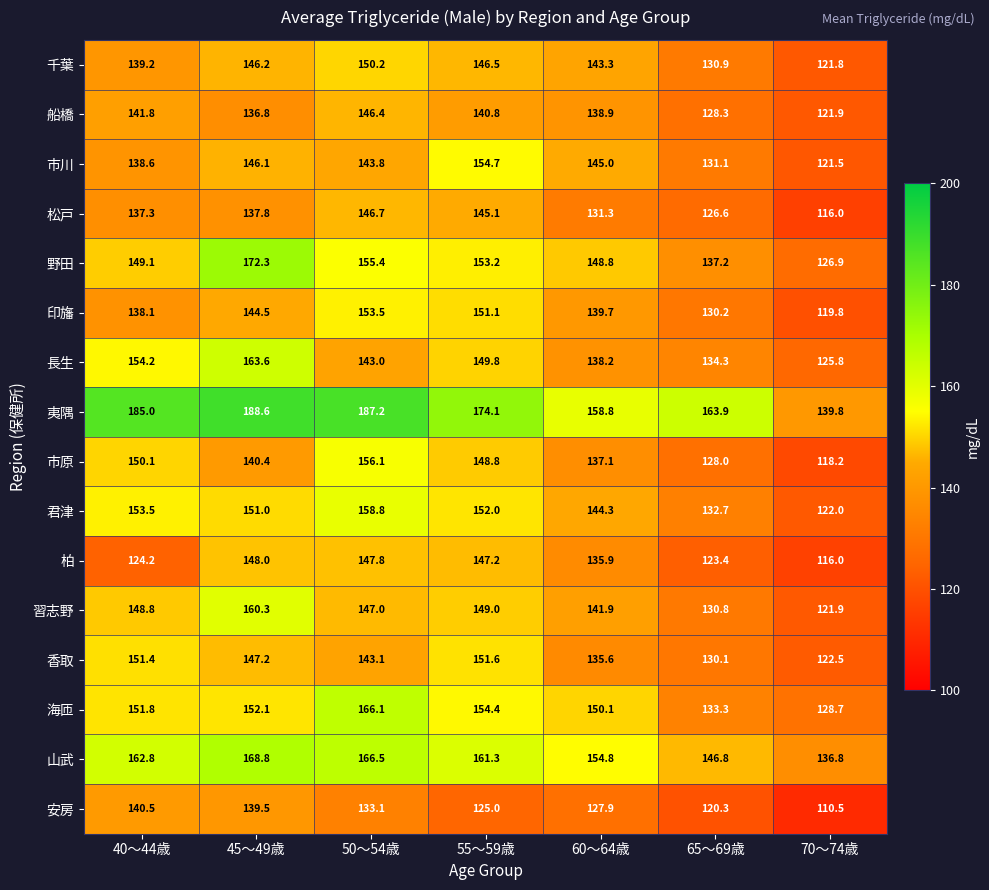

Between 50～54歳 and 55～59歳, which series saw the biggest shift?

夷隅